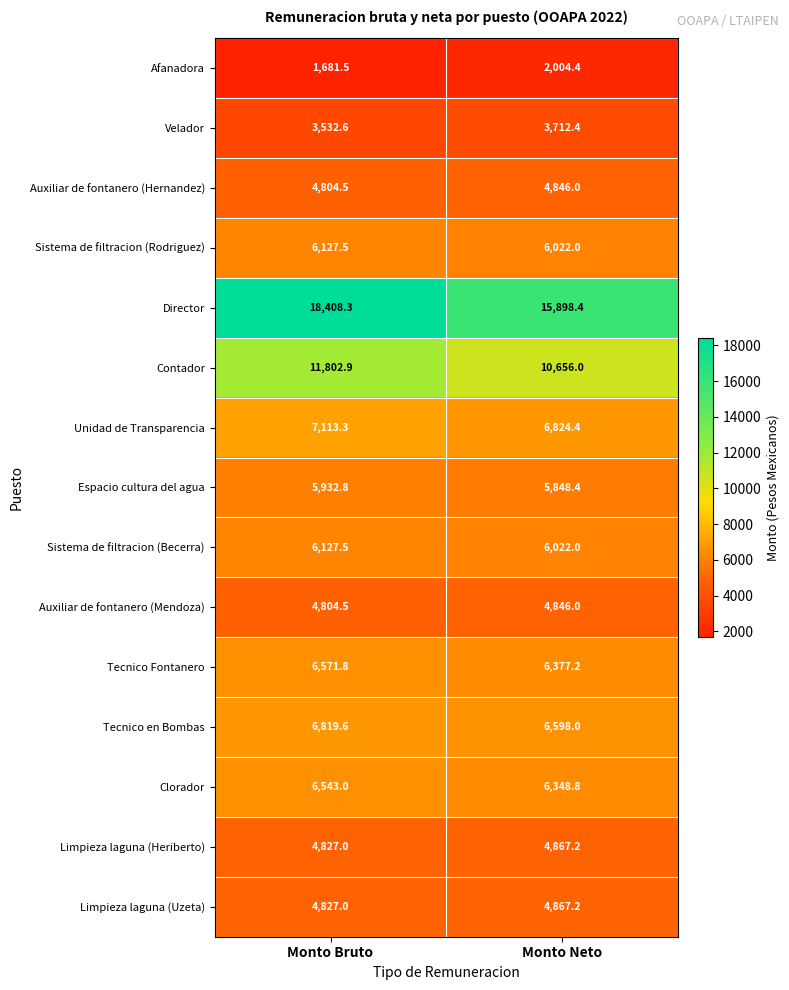

At which label does Tecnico en Bombas first exceed 6819?

Monto Bruto